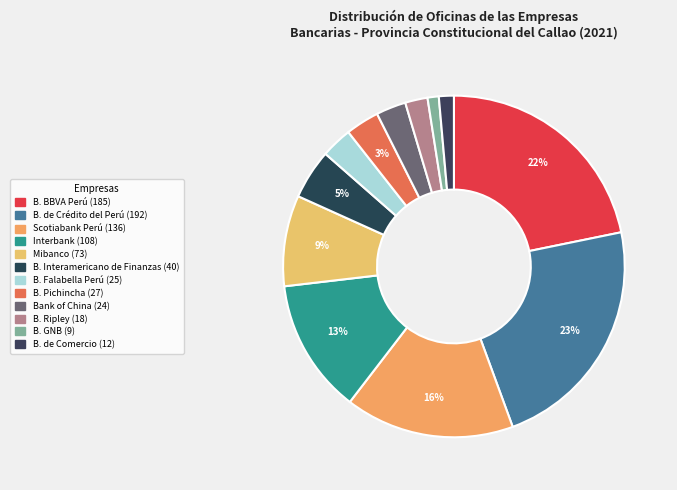

Is there any slice that represents more than half of the pie?

No